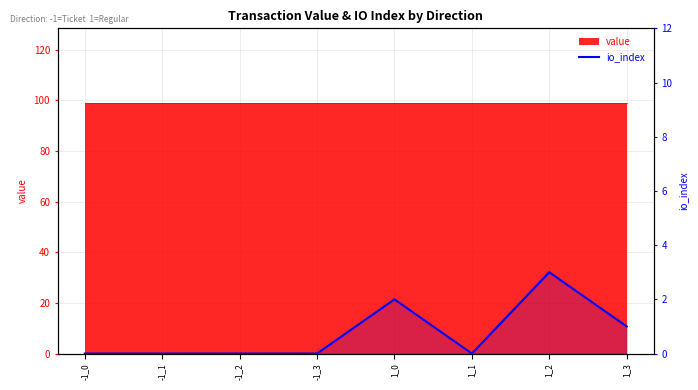

What is the label of the 7th point from the right?

-1_1